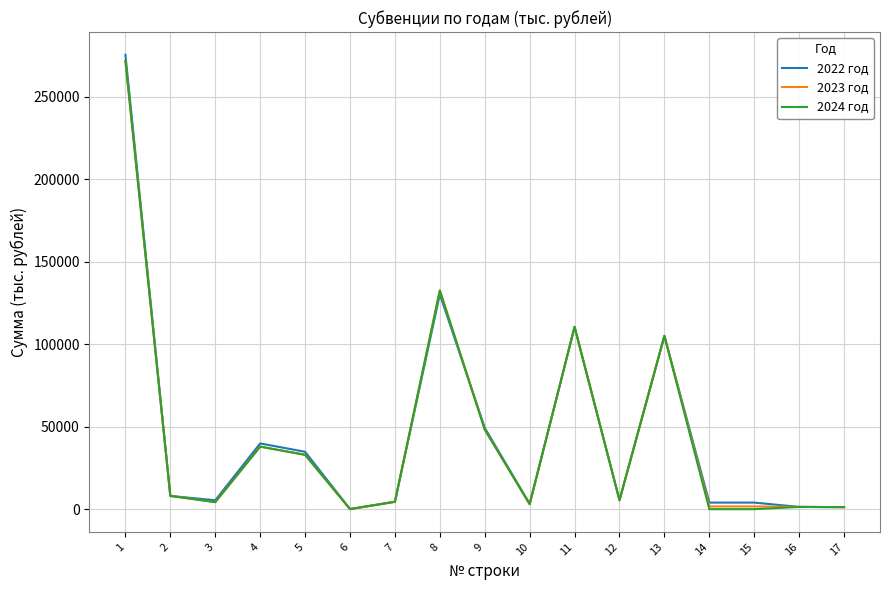

What is the maximum value shown in the chart?

275425.4